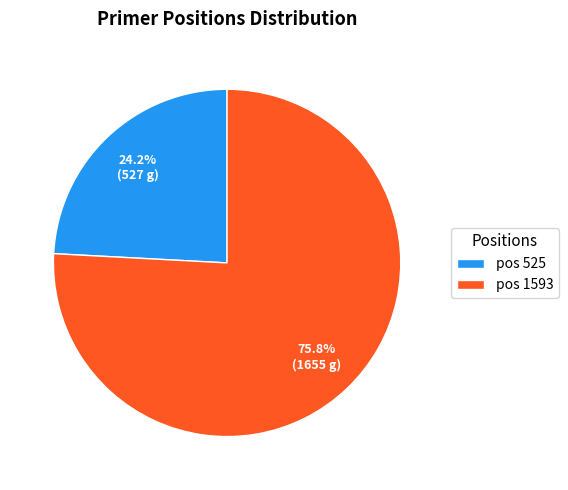

How many slices are in this pie chart?

2